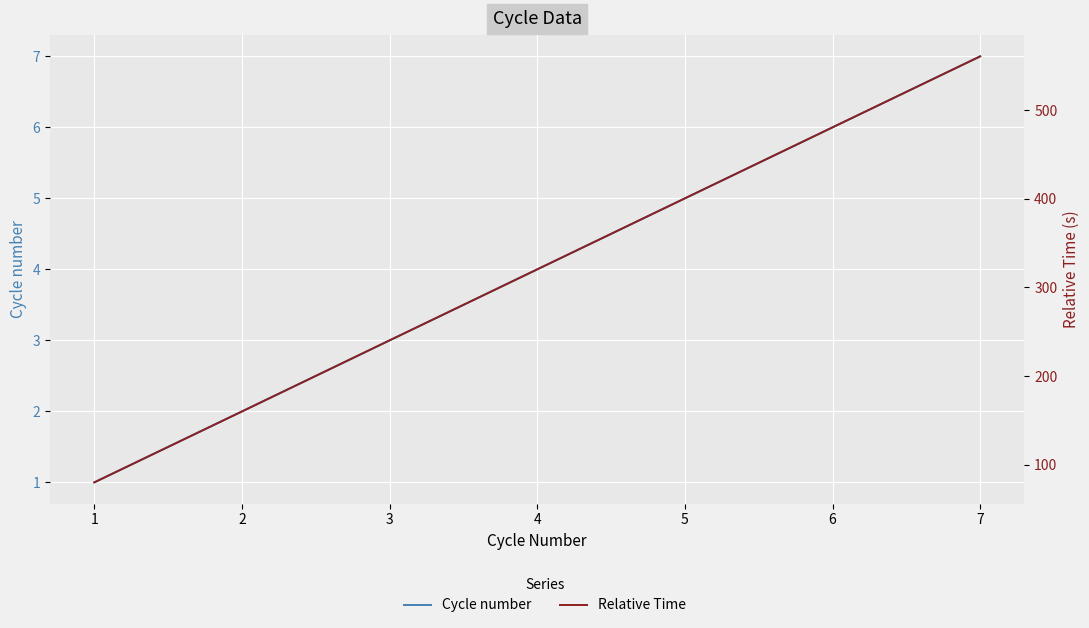

The value of Cycle number at 5 is 7.4. True or false?

False